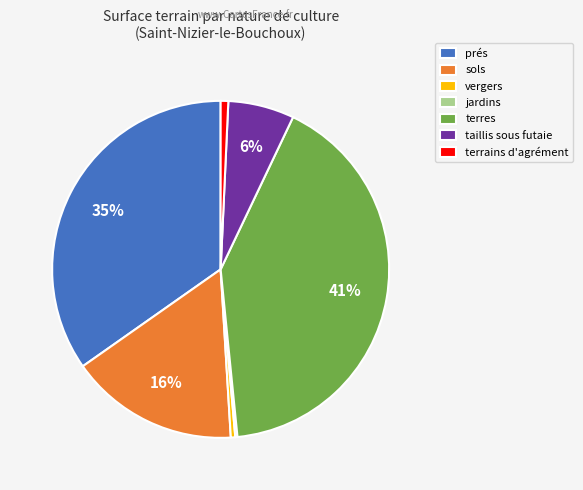

Does any single category account for the majority?

No